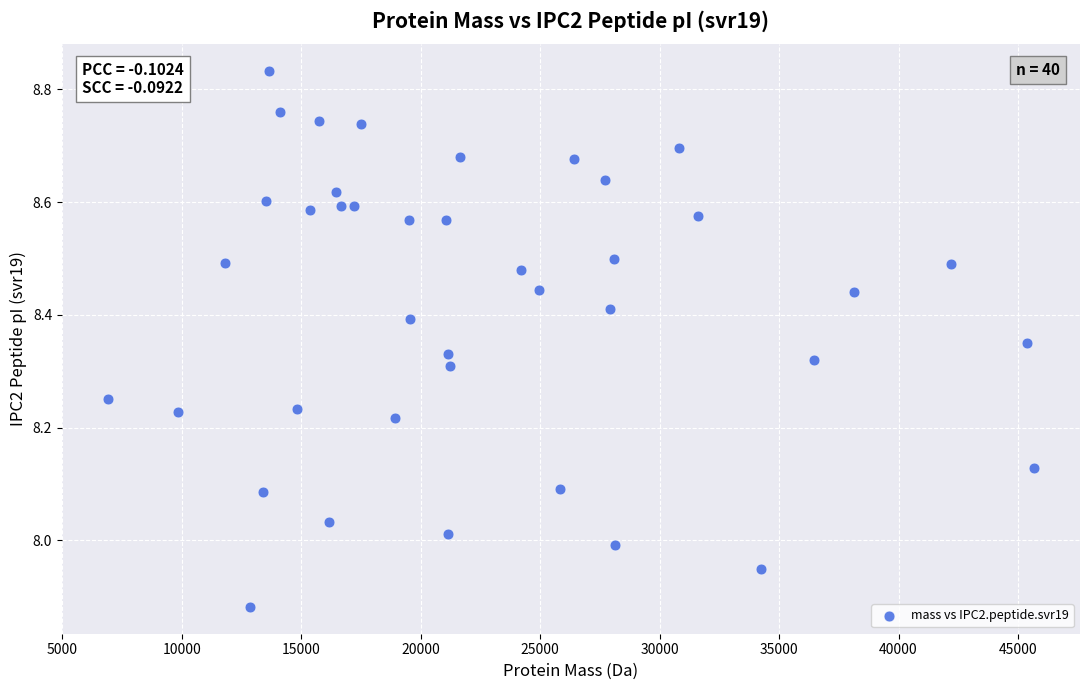

What is the range of X values (max minus min)?

38731.2